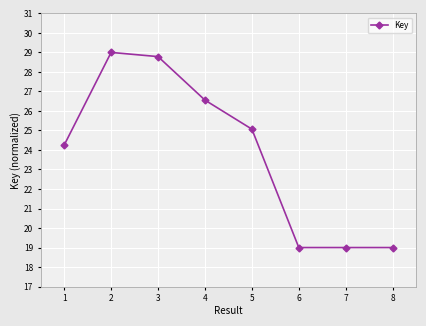

Where is the first local maximum?

2